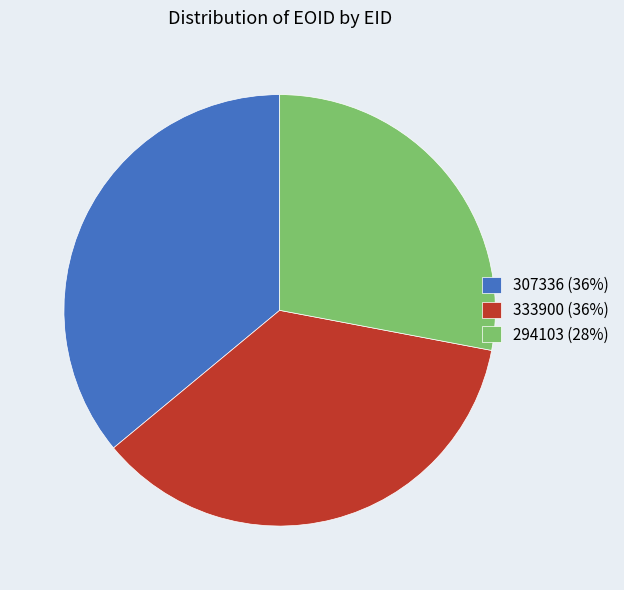

What is the ratio of the value at 307336 (36%) to the value at 333900 (36%)?

1.0